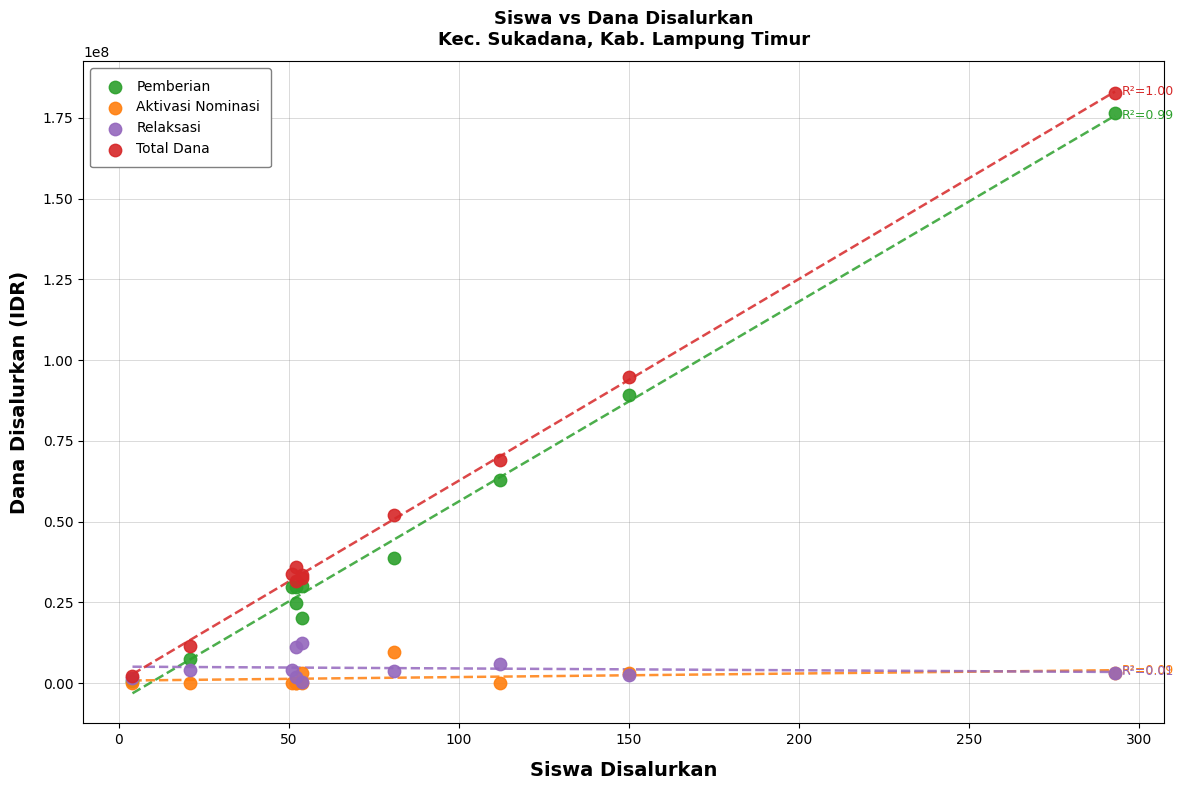

Which series contains the highest Y value?

Total Dana